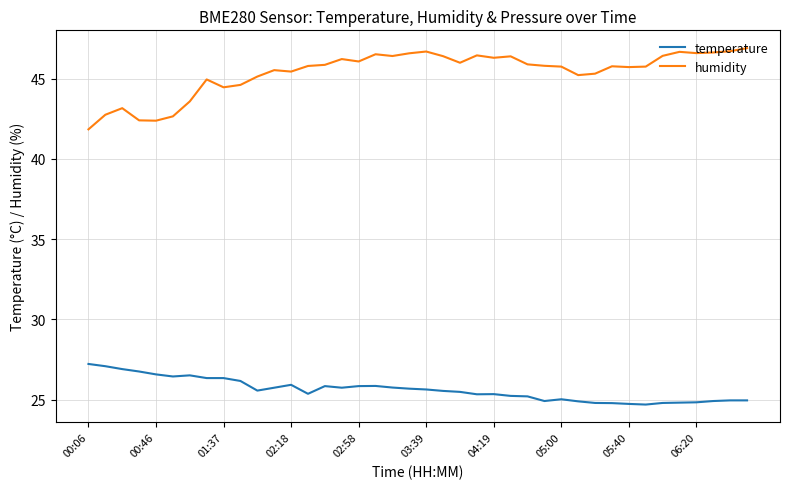

True or false: temperature and humidity cross at least once.

False